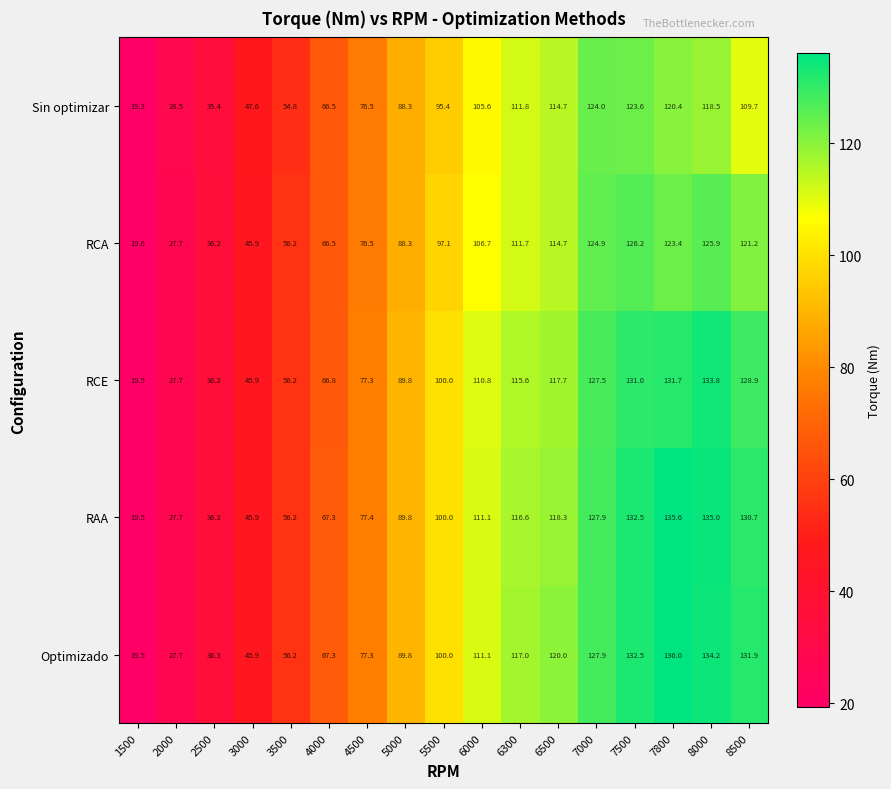

Which series changed the most between 5000 and 8500?

Optimizado